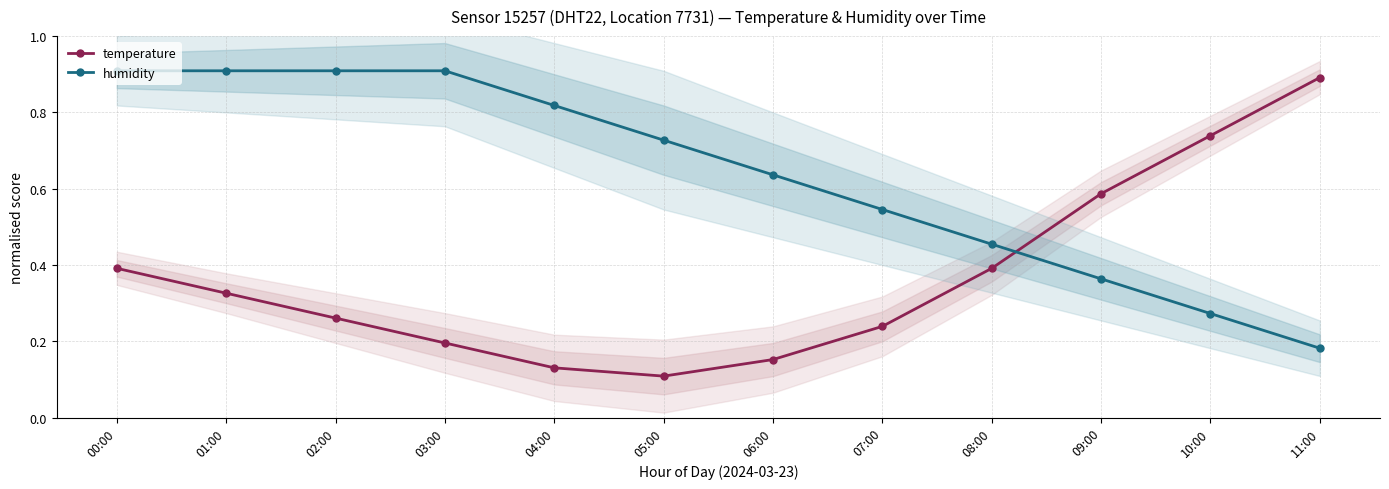

Between which two adjacent categories do humidity and temperature first intersect?

08:00 and 09:00